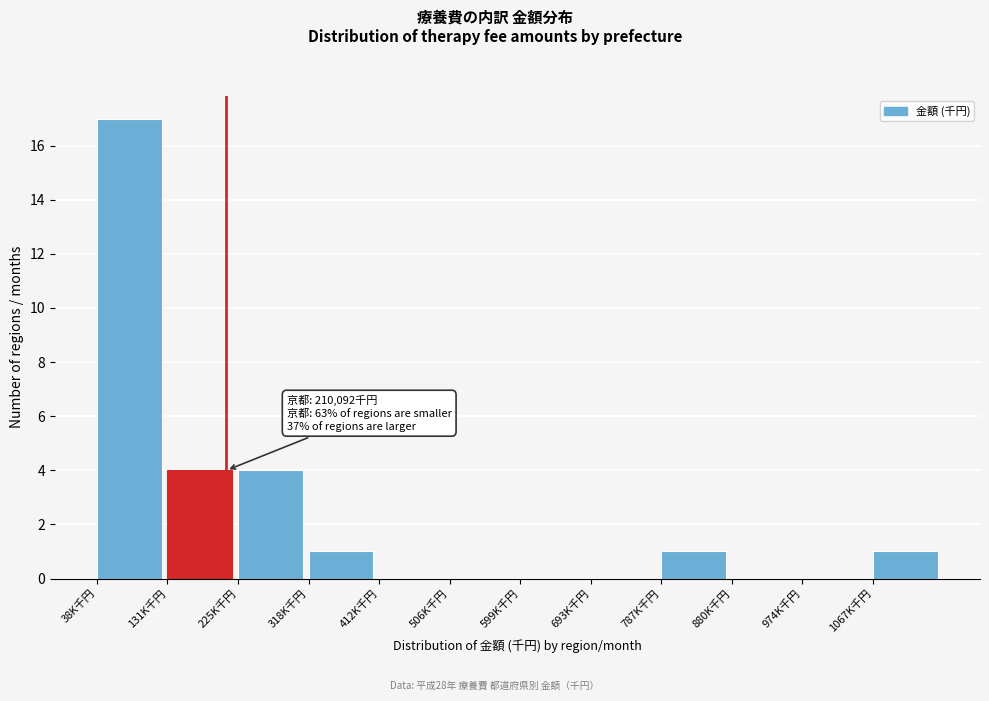

Reading right to left, what are all the values shown in this chart?

1067K千円=1	974K千円=0	880K千円=0	787K千円=1	693K千円=0	599K千円=0	506K千円=0	412K千円=0	318K千円=1	225K千円=4	131K千円=4	38K千円=17